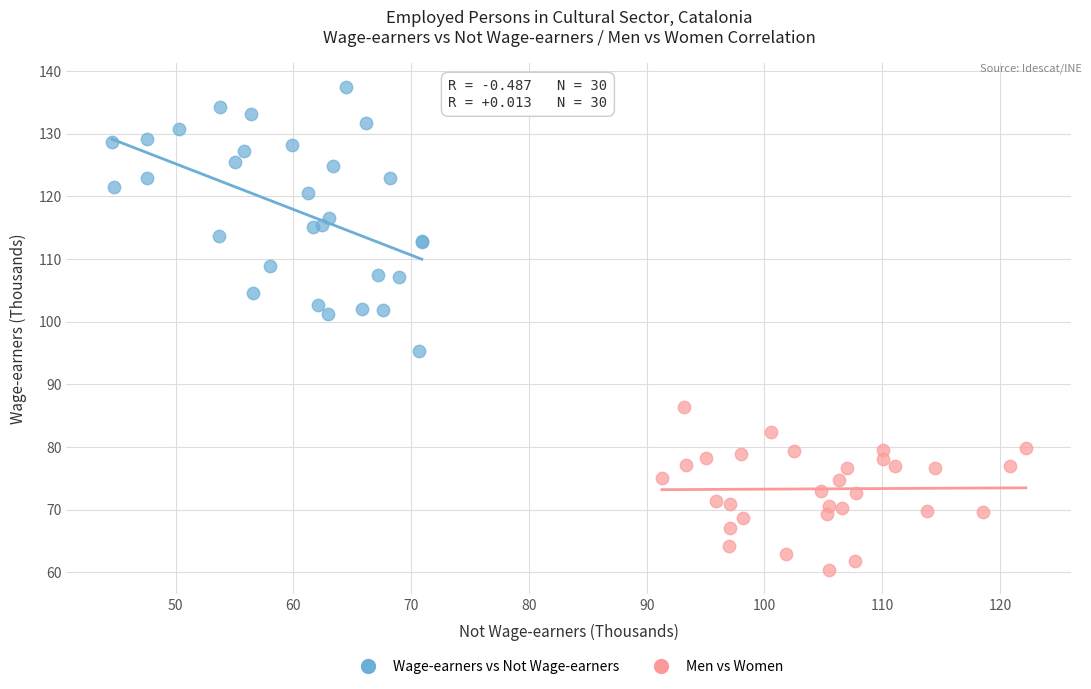

Which series has the largest Y range (max minus min)?

Wage-earners vs Not Wage-earners